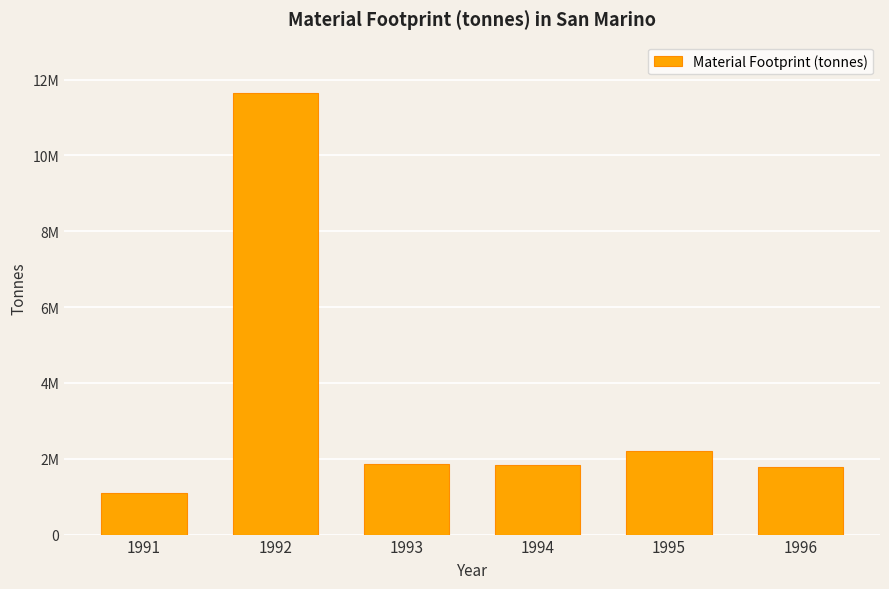

Does the chart contain any negative values?

No